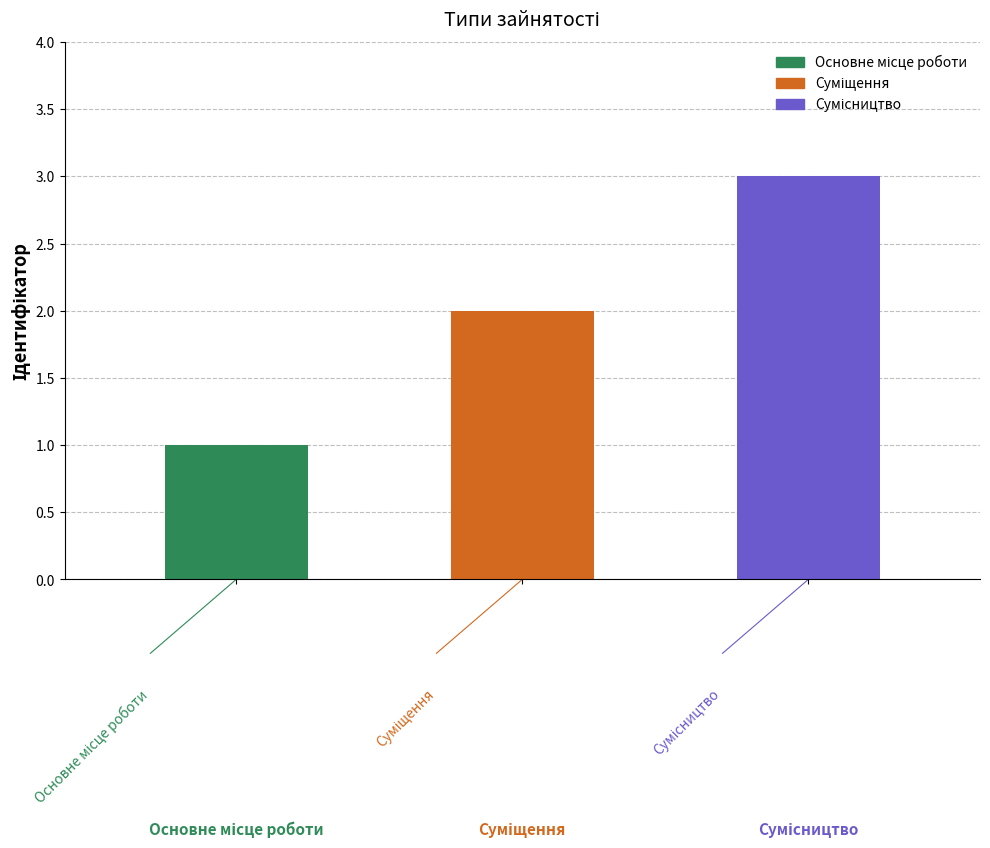

Where does the data first go above 2?

Сумісництво